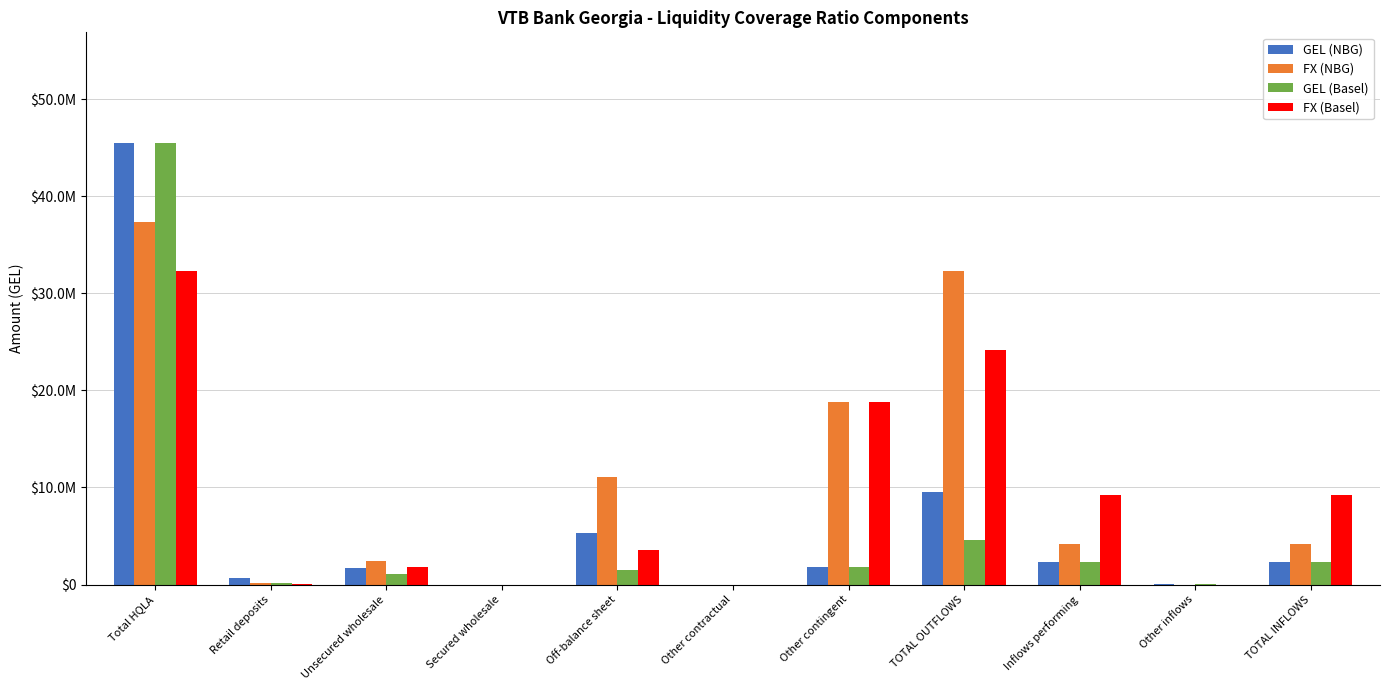

What is the label of the 6th bar from the right?

Other contractual